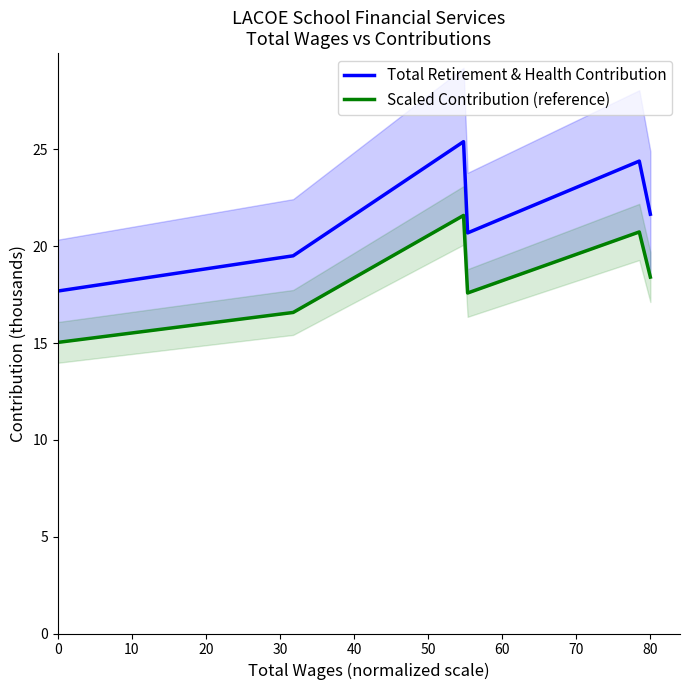

Which series has the widest spread of values?

Total Retirement & Health Contribution